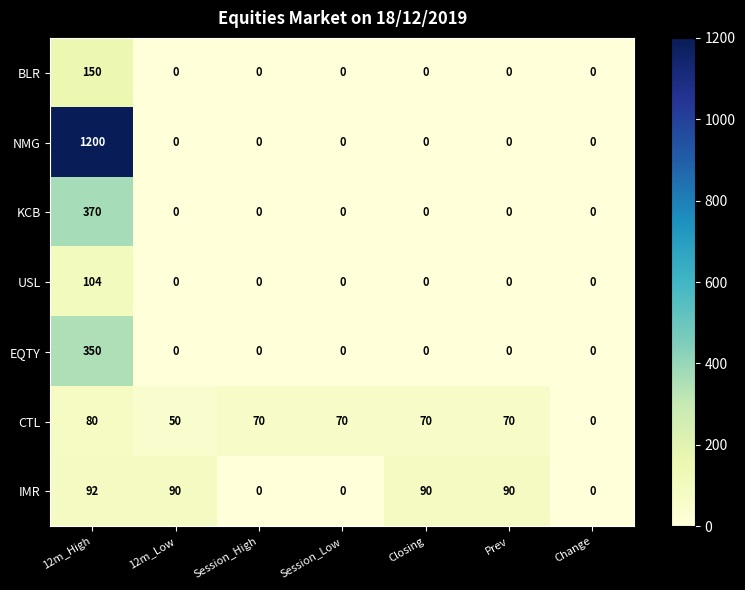

Rank the series by their maximum value, from highest to lowest.

NMG, KCB, EQTY, BLR, USL, IMR, CTL